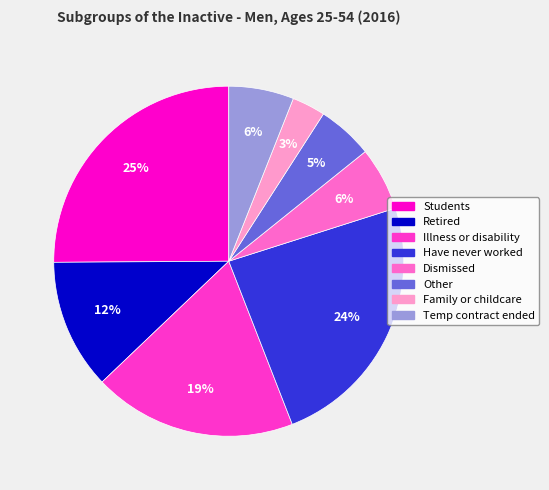

Is there a majority slice in this chart?

No